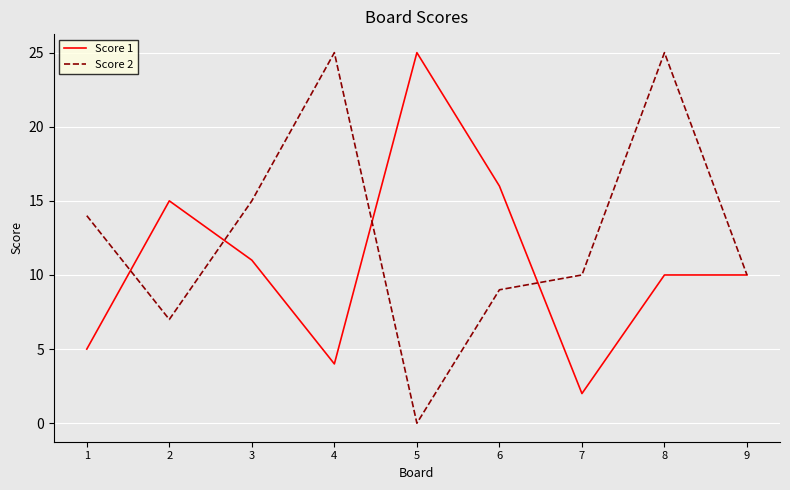

The value of Score 1 at 8 is 5. True or false?

False